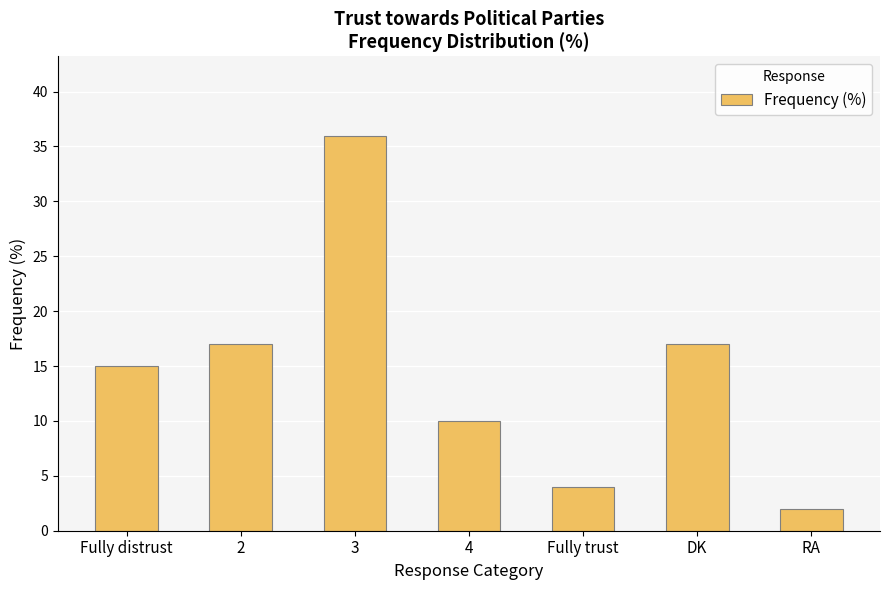

At which category does the chart reach its minimum across all series?

RA